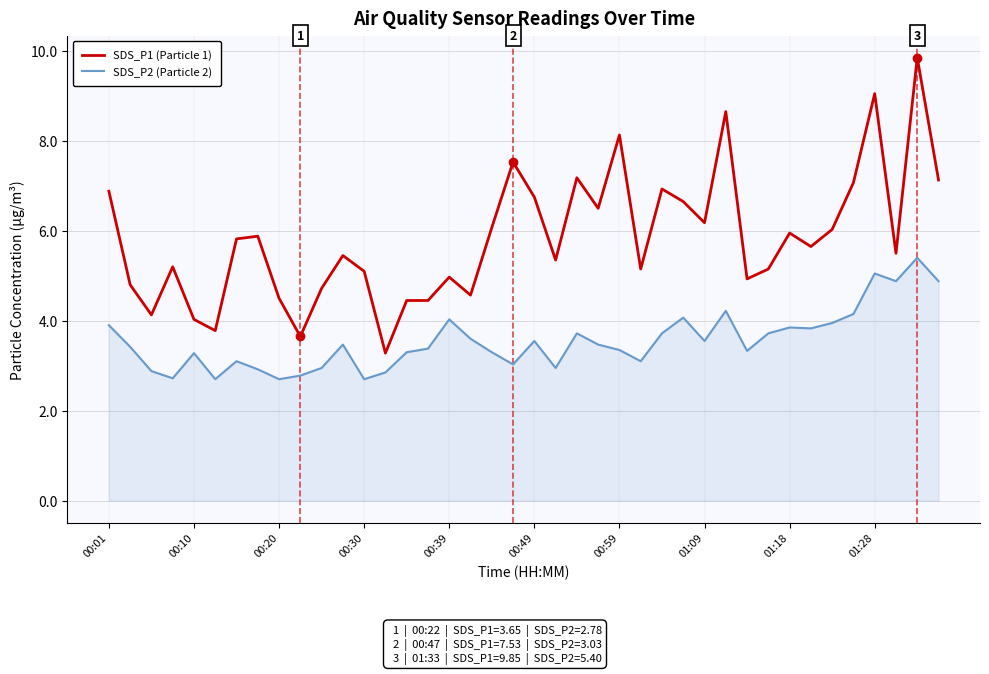

Which series has the largest total across all categories?

SDS_P1 (Particle 1)